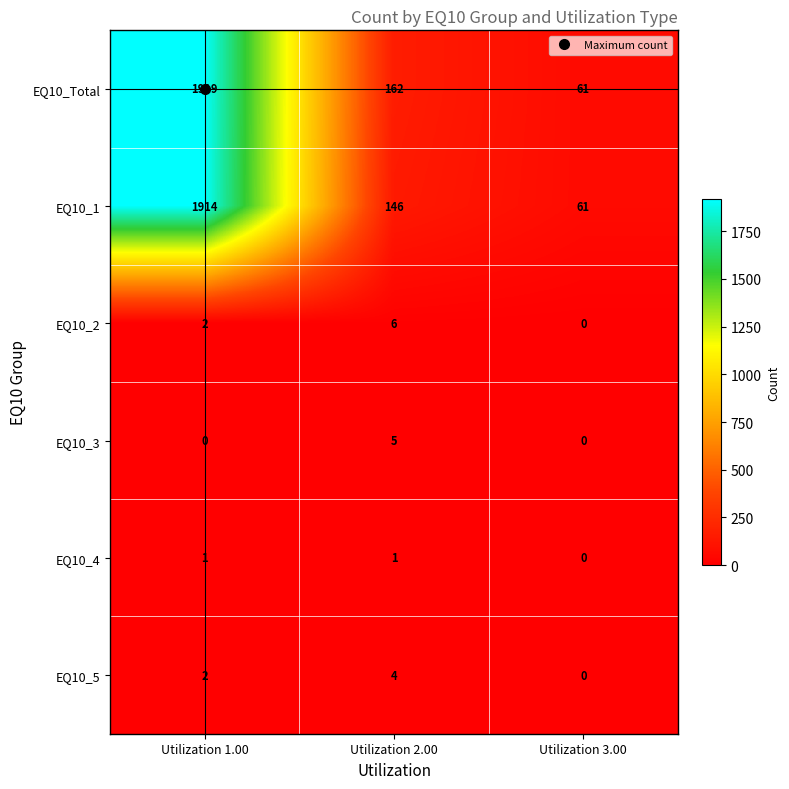

What is the sum of all EQ10_Total values?

2142